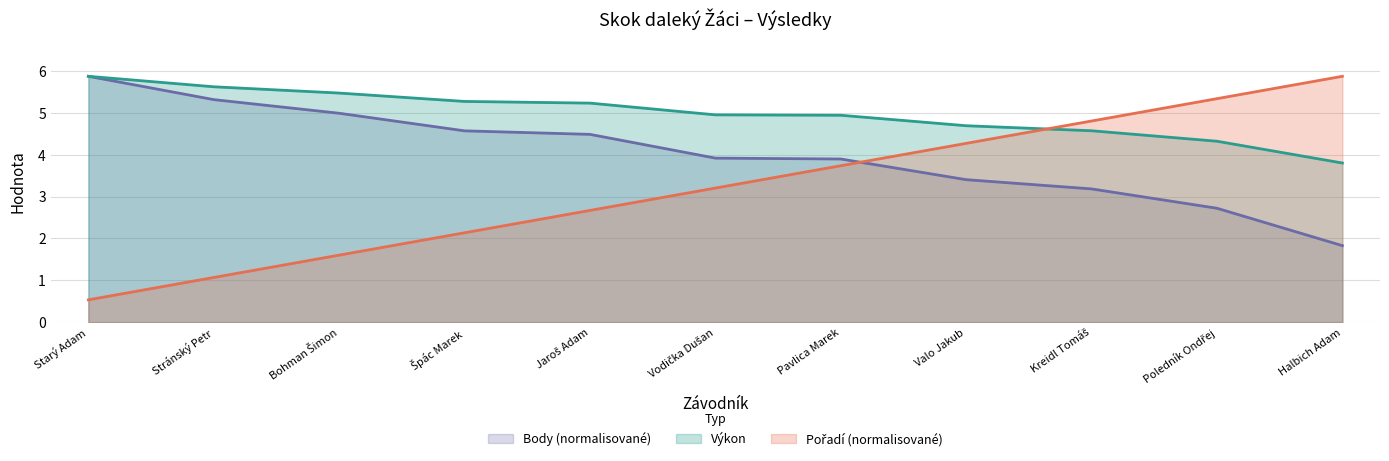

What is the spread (max minus min) of values at Valo Jakub?

1.3